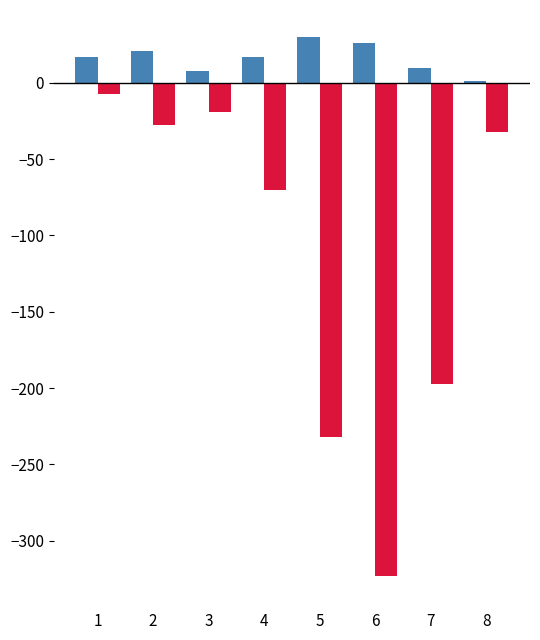

What is the total value across all series at 4?

-53.4